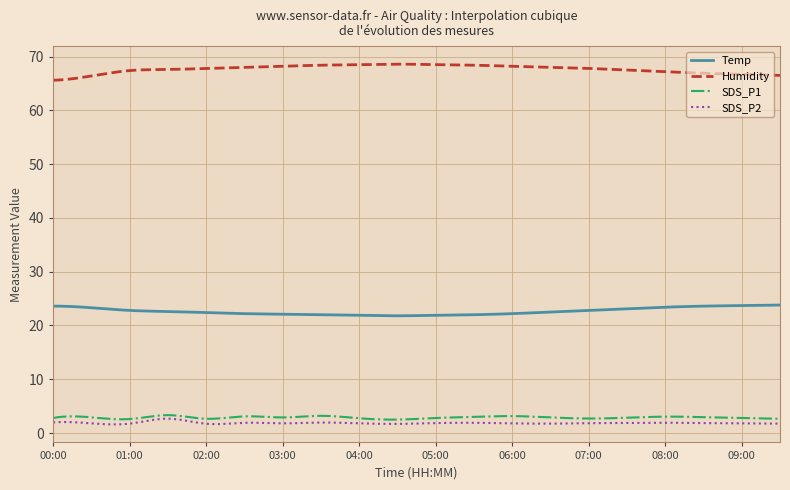

True or false: SDS_P1 and Humidity cross at least once.

False